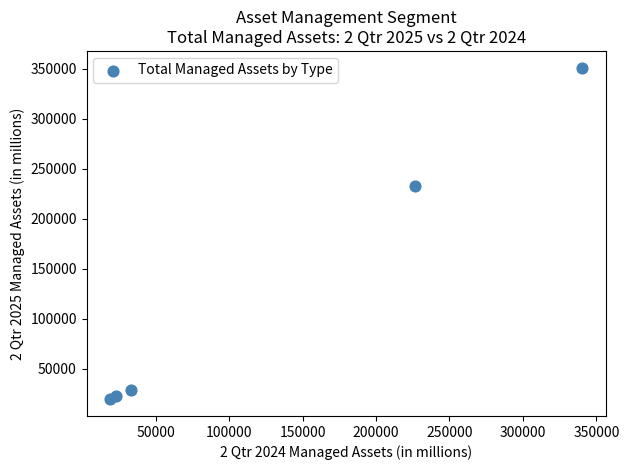

What is the average Y value?

130845